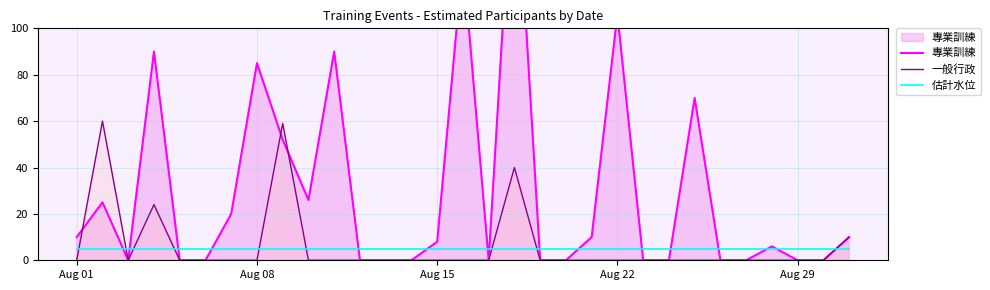

True or false: 估計水位 has more than 0 points higher than both neighbors.

False